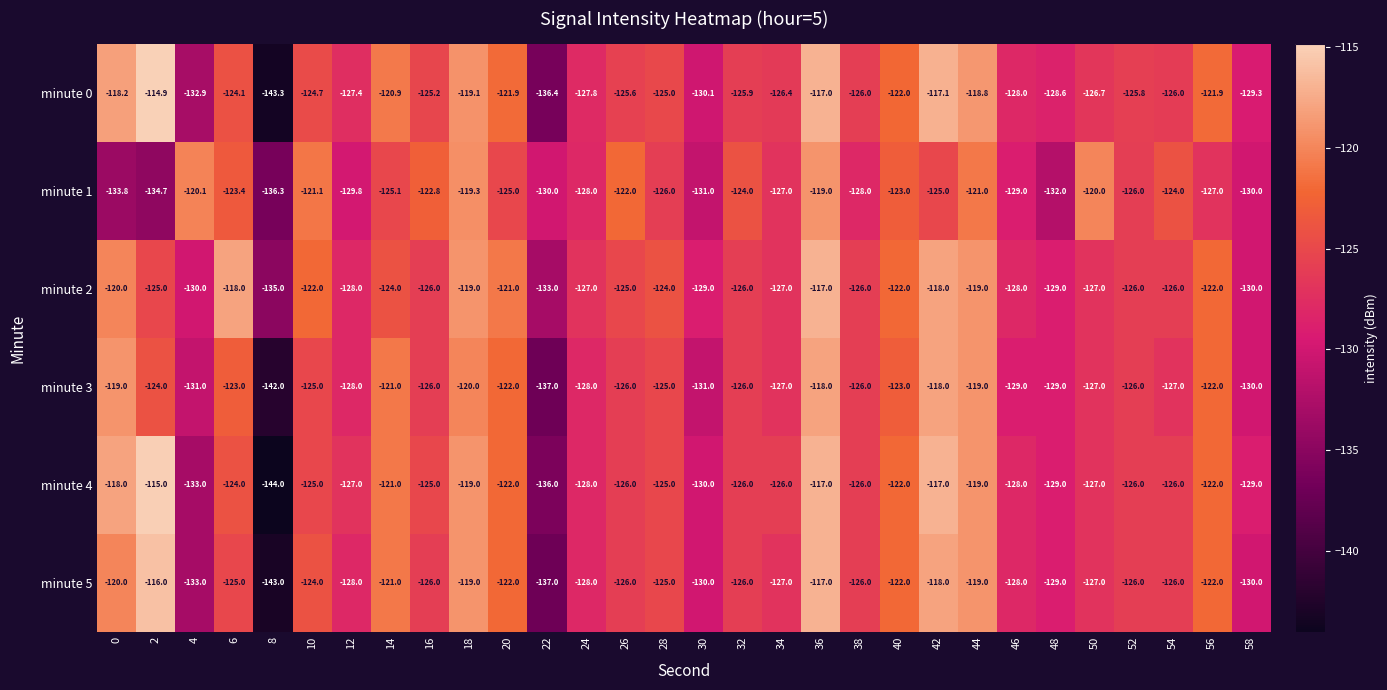

What is the sum of the minute 1 values at 50 and 4?

-240.1